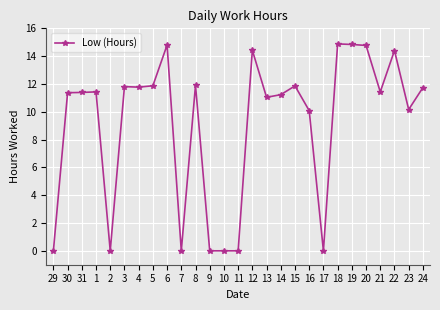

Where does the data first go above 11?

30